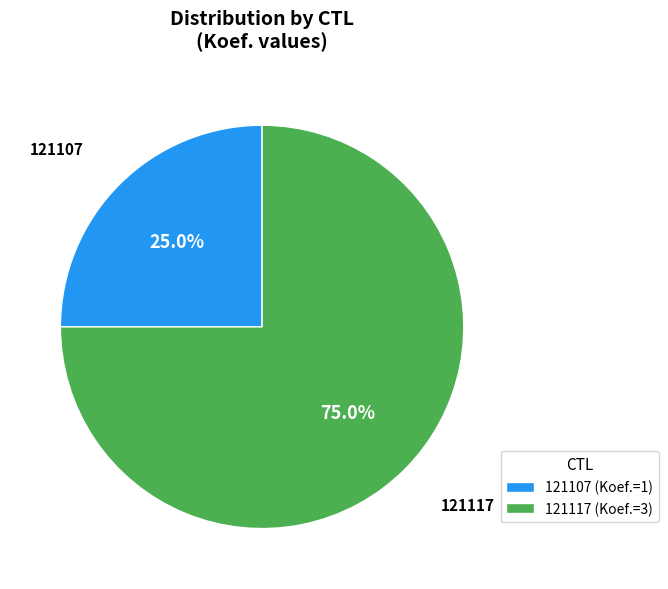

Does 121107 represent more than half of the total?

No